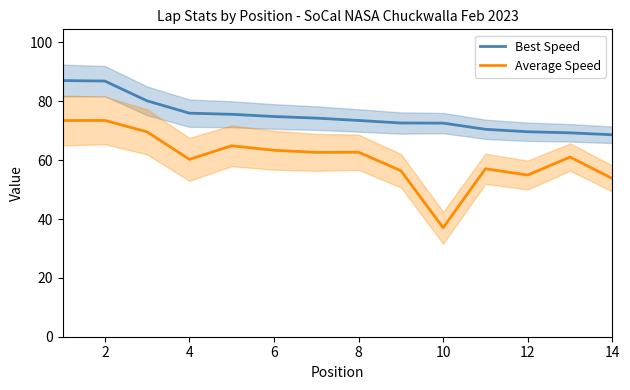

In Average Speed, how many points are higher than both neighbors (excluding endpoints)?

5